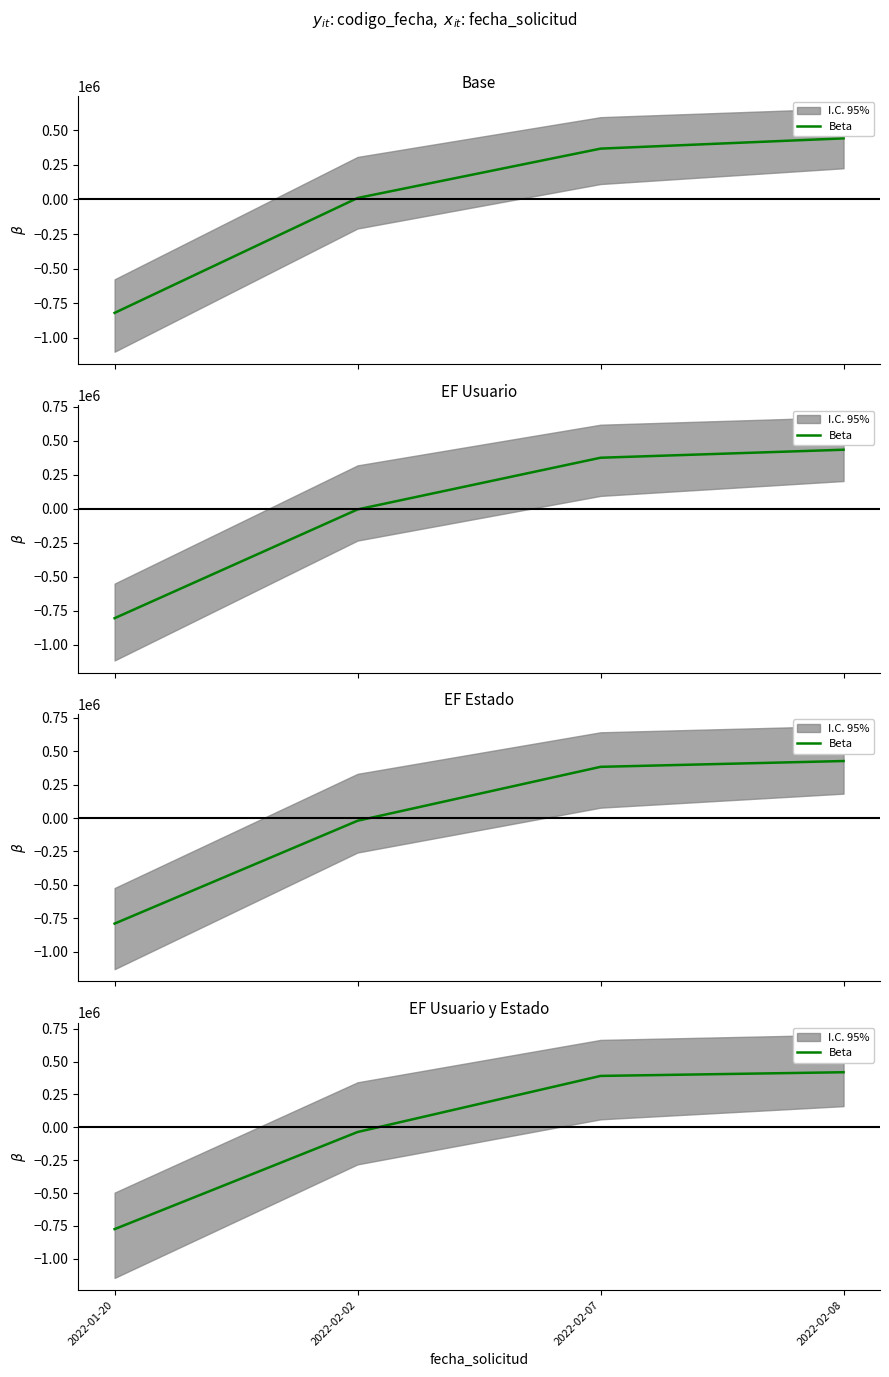

How many data points are above 390915?

2